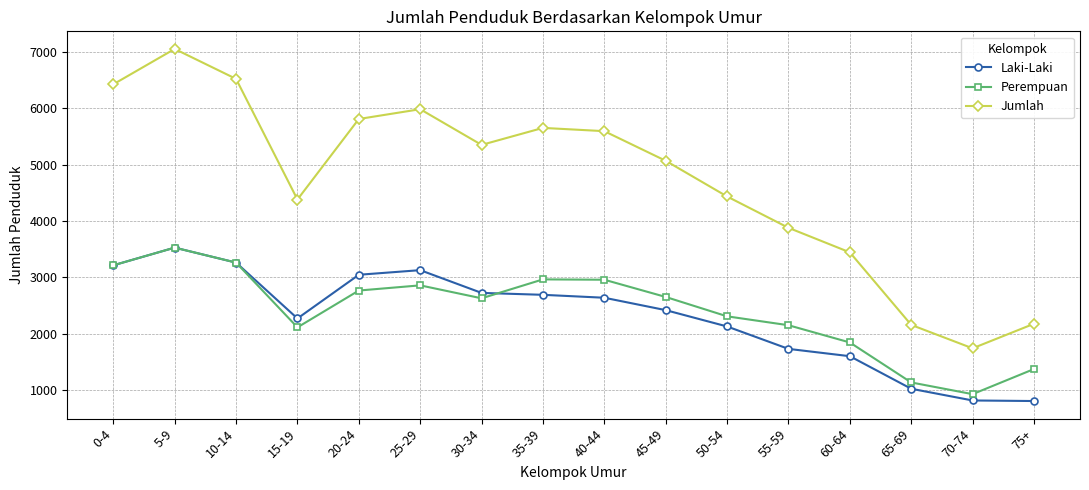

Which category has the highest value across all series?

5-9